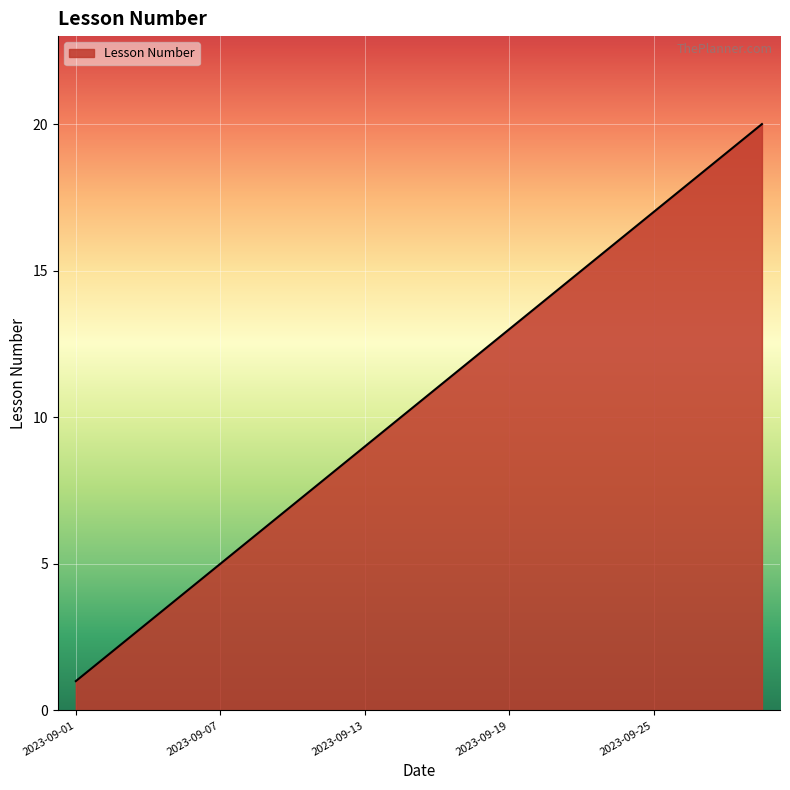

How many lines are shown in the chart?

1